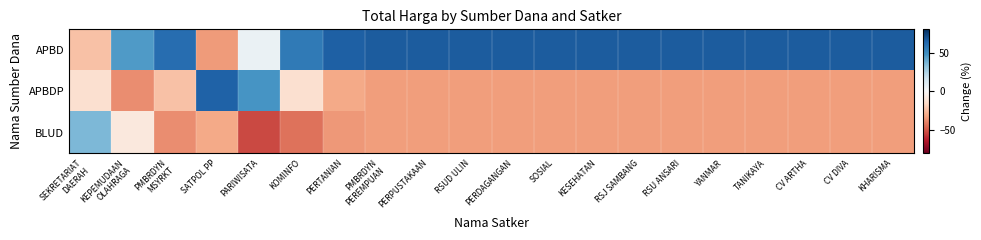

How many categories are shown in the chart?

20